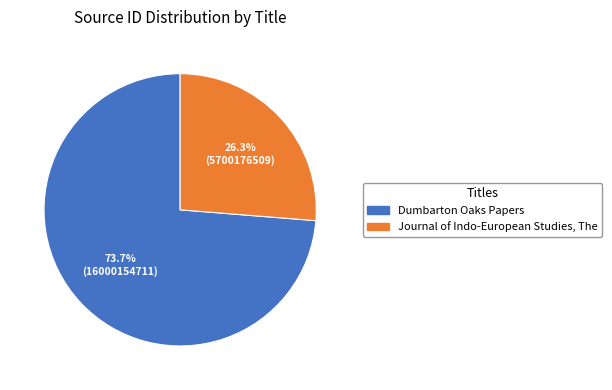

Count the number of slices in the pie.

2